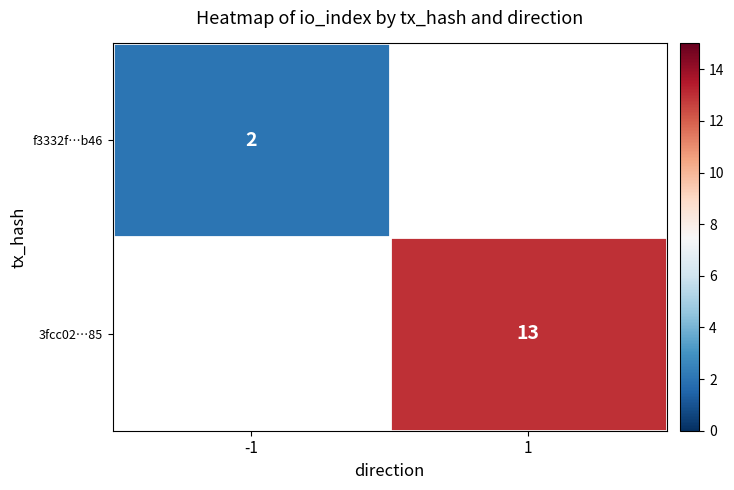

The value of f3332f…b46 at -1 is 1. True or false?

False